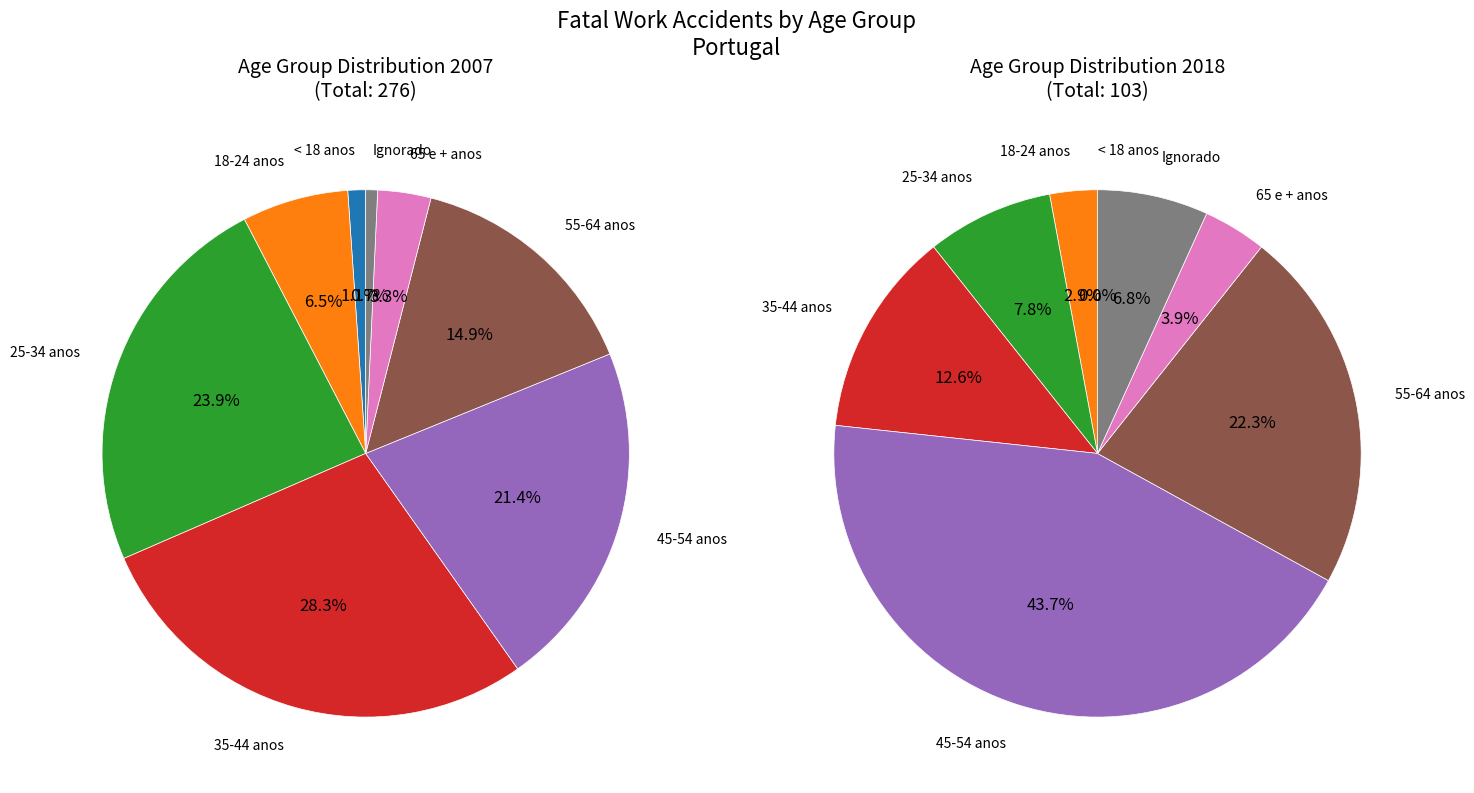

True or false: 18-24 anos accounts for 7% of the total.

True